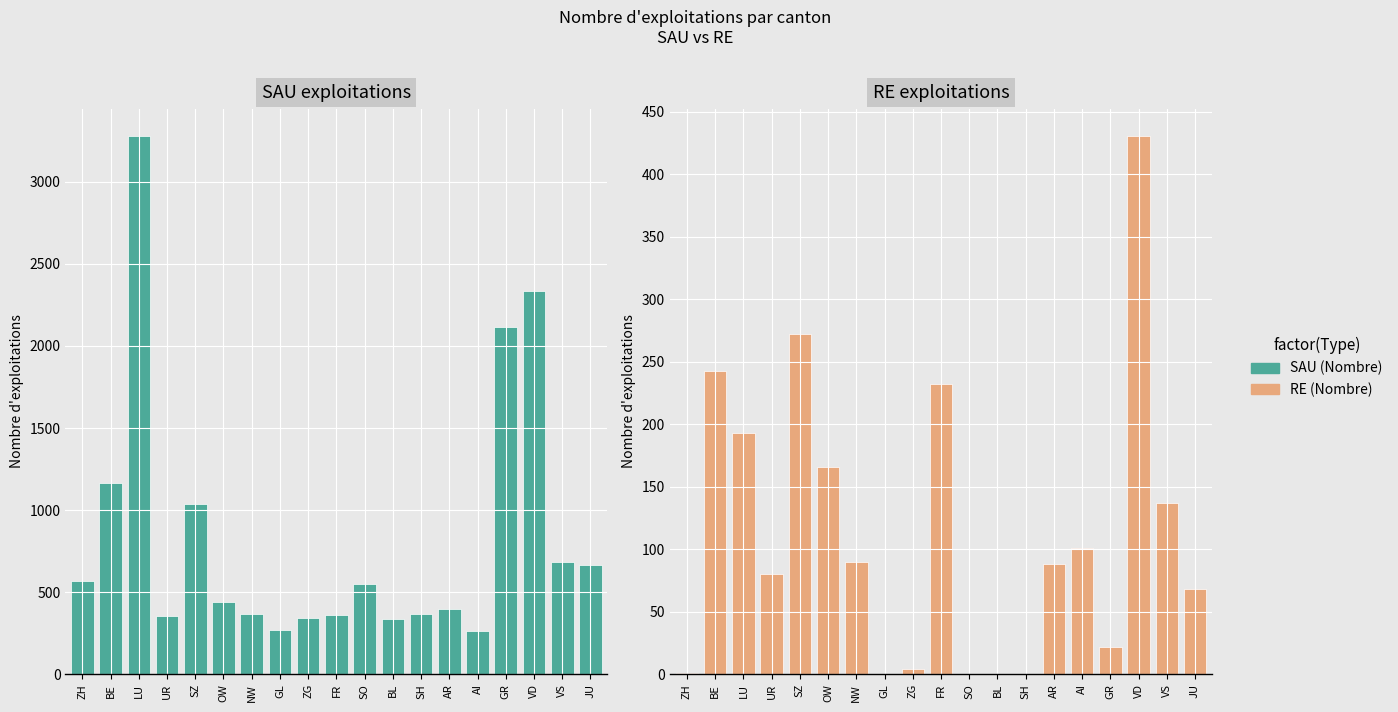

What is the difference between the SAU (Nombre) values at SO and VS?

135